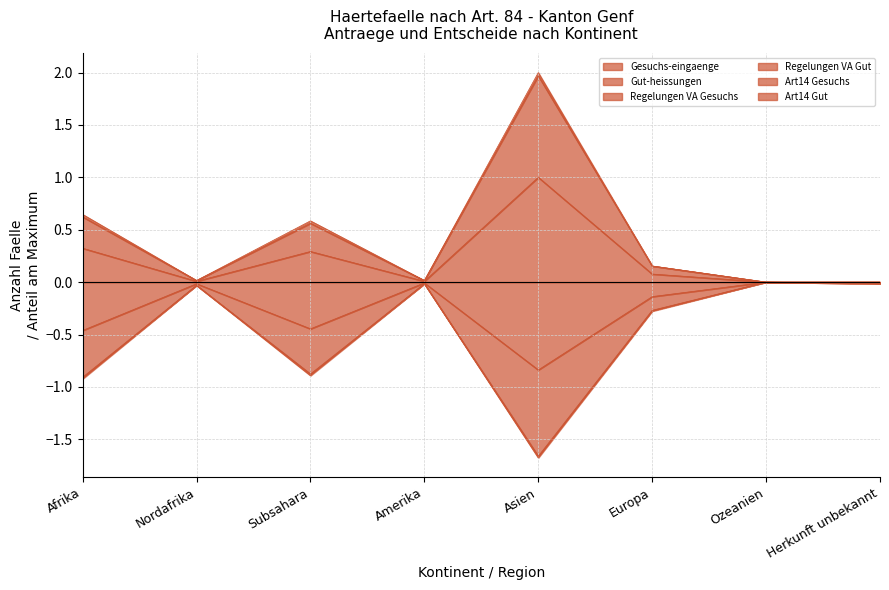

Rank the series by their maximum value, from highest to lowest.

Regelungen VA Gesuchs, Gesuchs-eingaenge, Gut-heissungen, Regelungen VA Gut